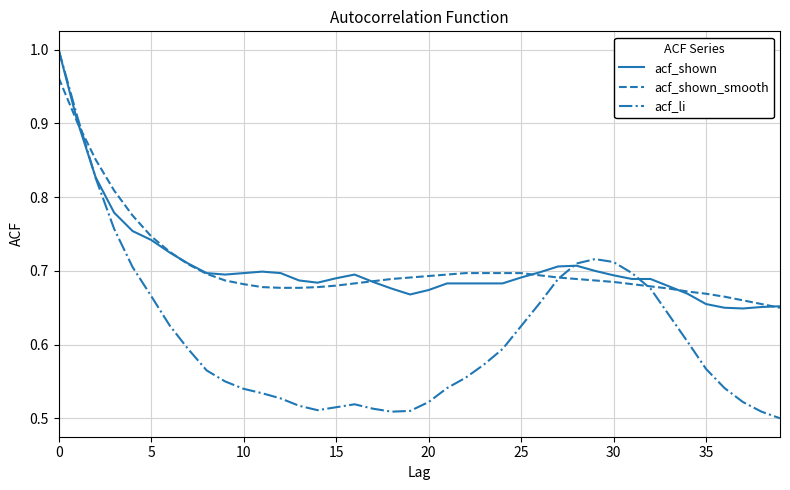

How many acf_li values are between 0 and 1?

40